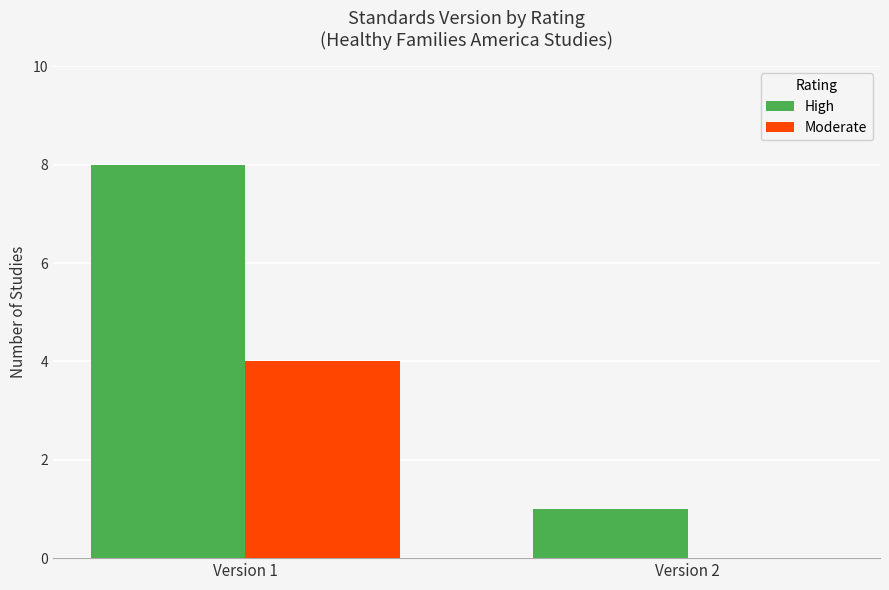

Between Version 1 and Version 2, which series saw the biggest shift?

High